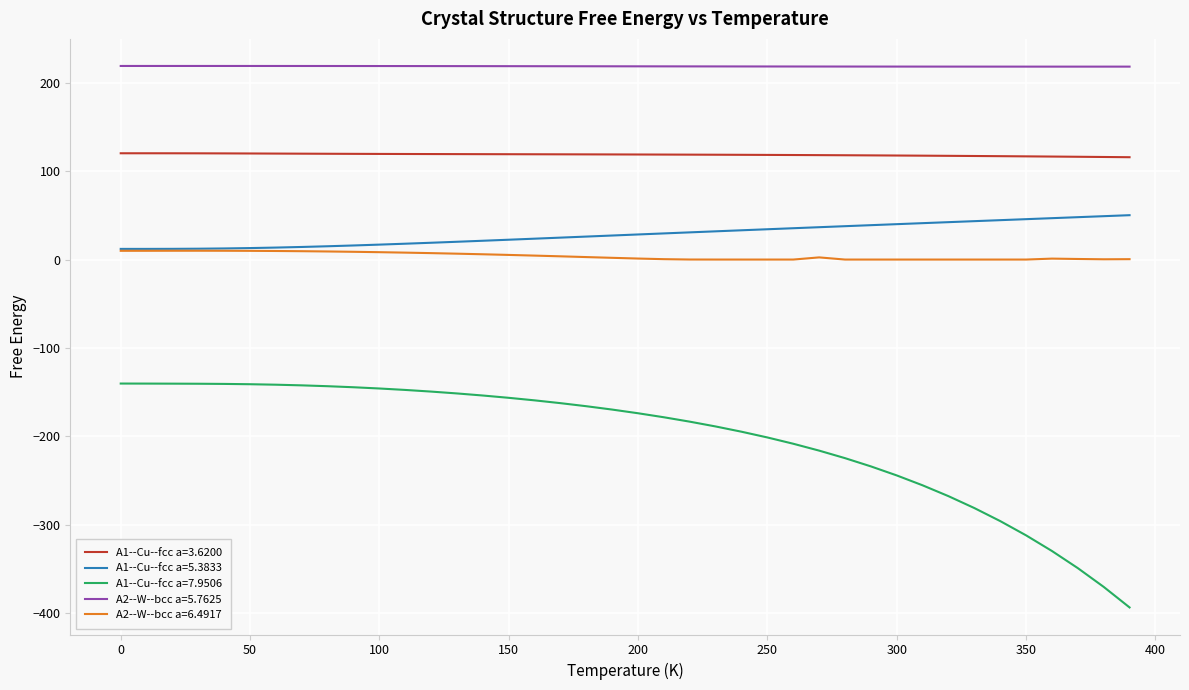

Rank the series by their maximum value, from highest to lowest.

A2--W--bcc a=5.7625, A1--Cu--fcc a=3.6200, A1--Cu--fcc a=5.3833, A2--W--bcc a=6.4917, A1--Cu--fcc a=7.9506